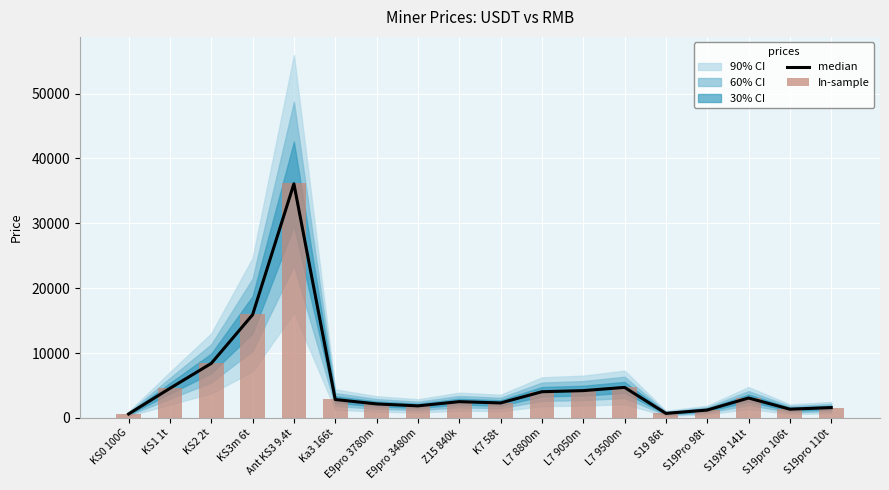

What is the minimum value shown in the chart?

600.0